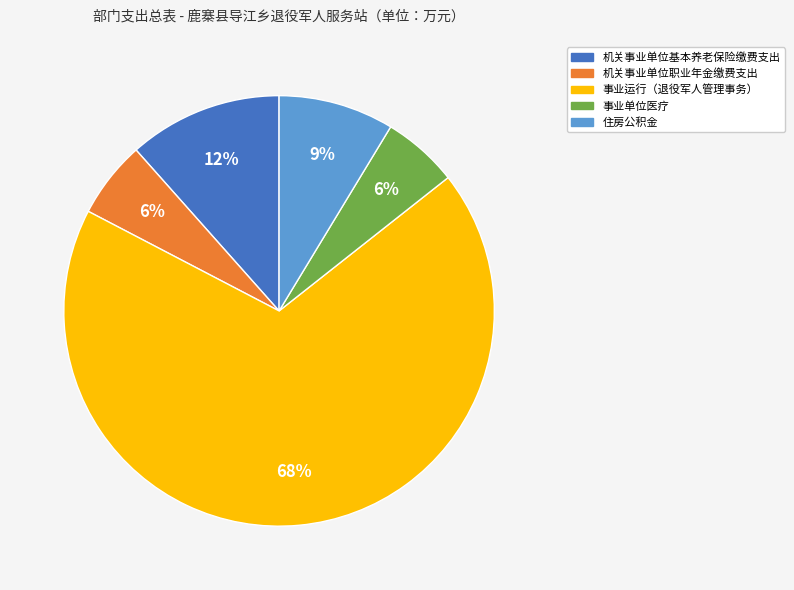

Which slice is the largest?

事业运行（退役军人管理事务）